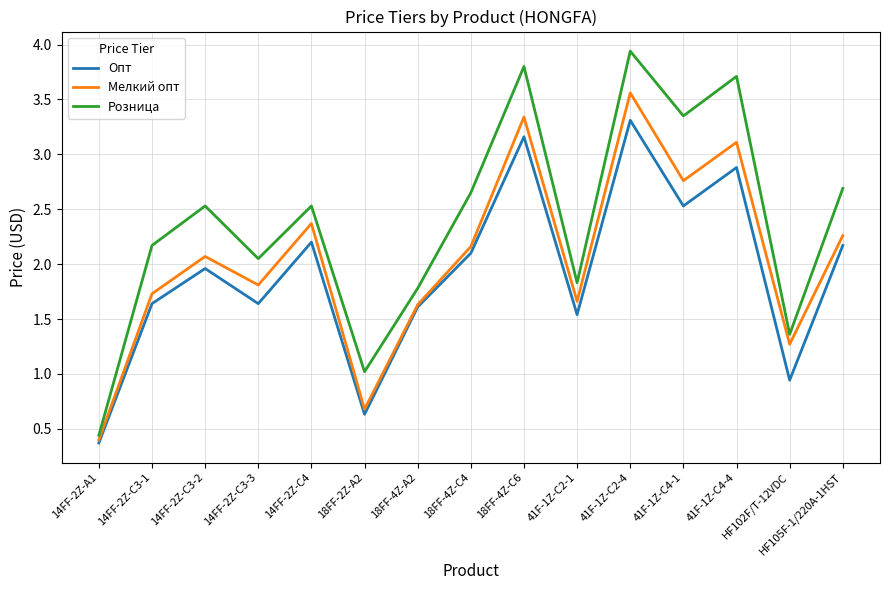

Which category has the highest value across all series?

41F-1Z-C2-4